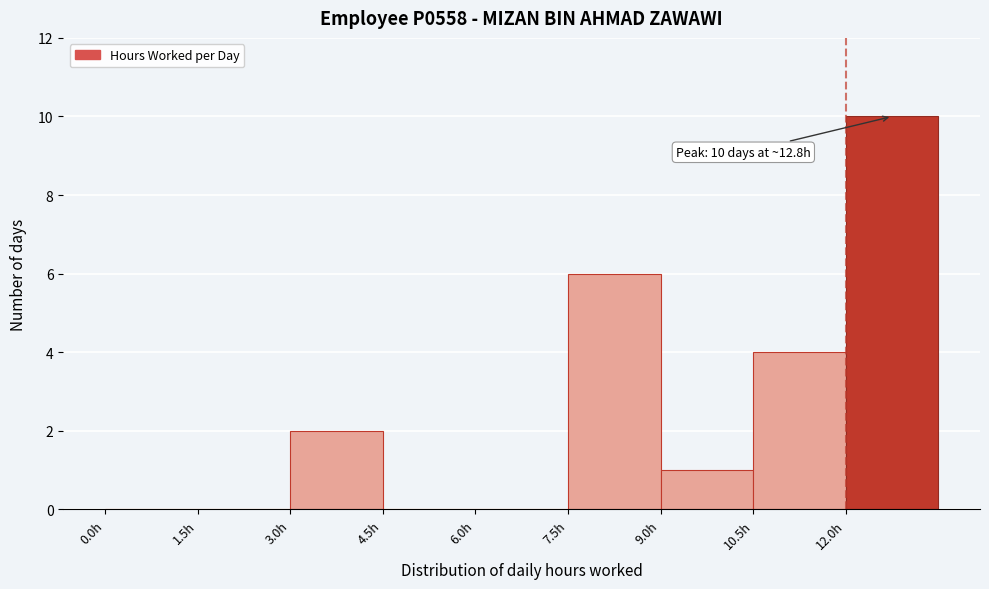

Which range on the x-axis has the tallest bar?

12.0 to 13.5